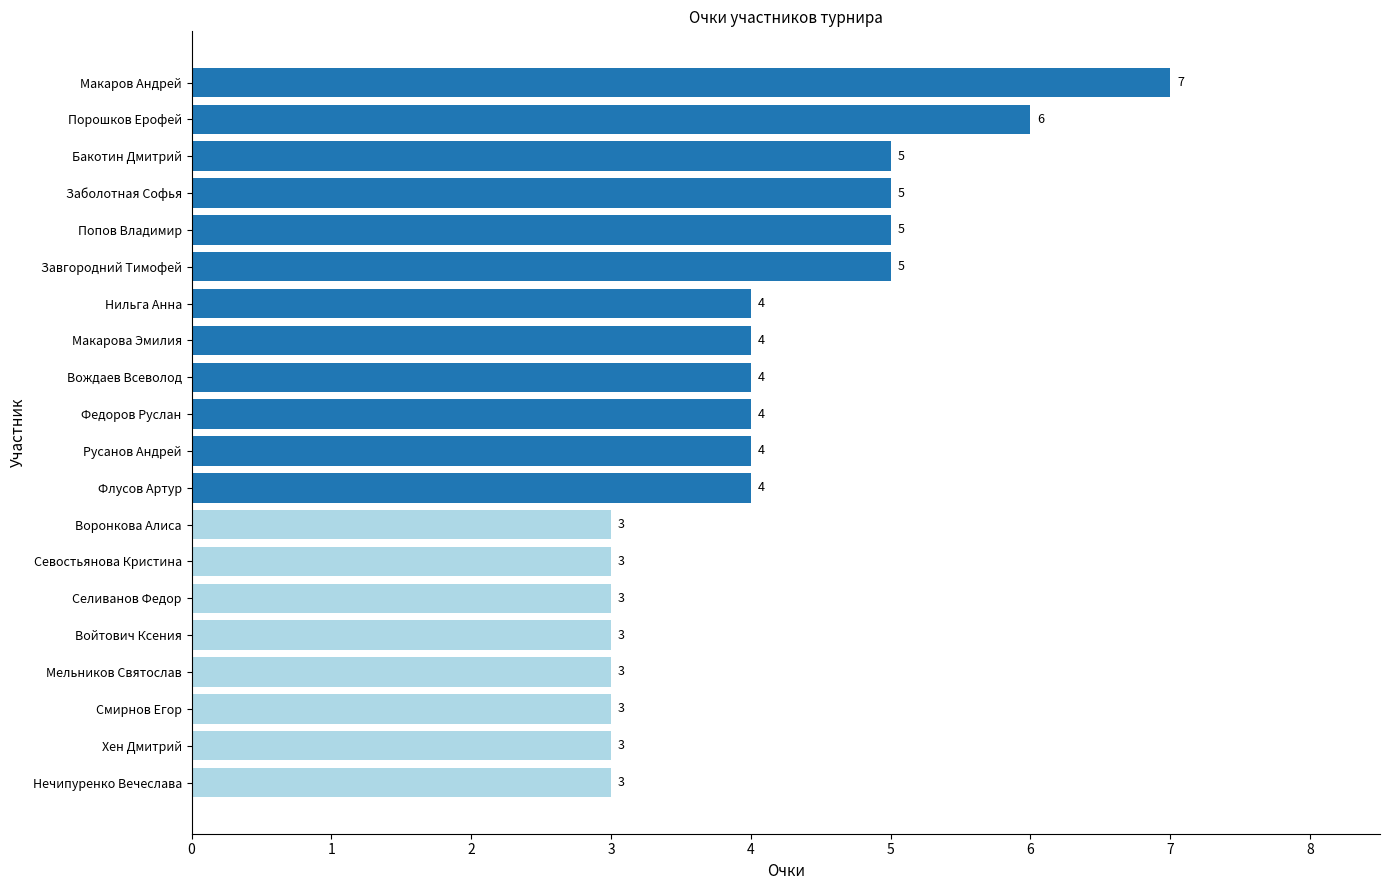

True or false: the data shows 7 at Макаров Андрей.

True